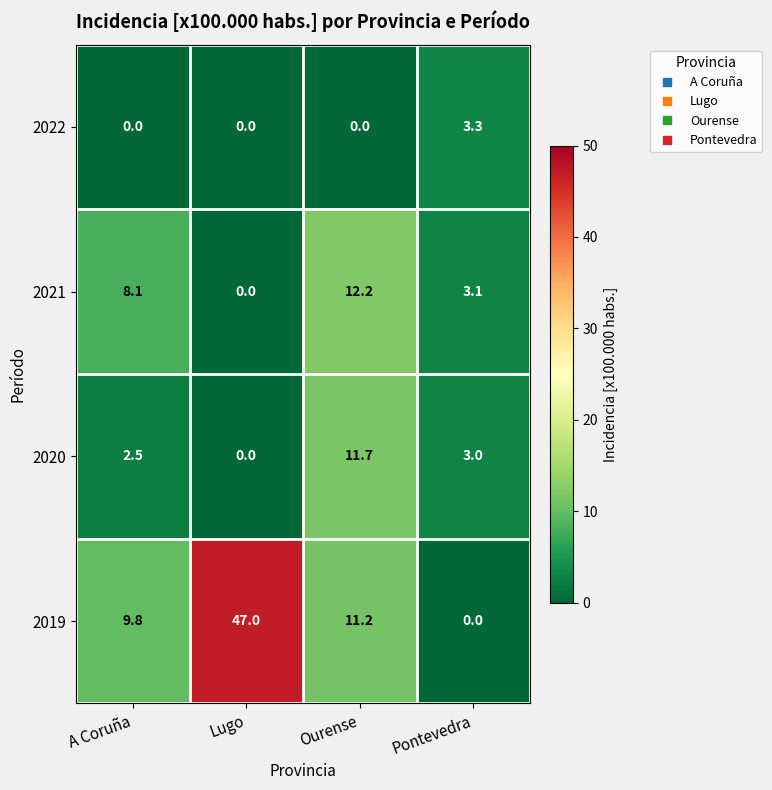

Which category has the highest value in the 2020 series?

Ourense